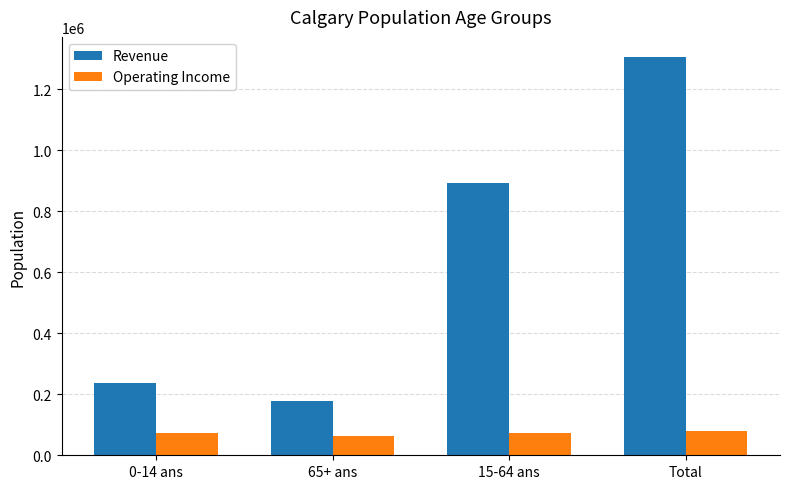

How many values in the Revenue series are below 893525?

2